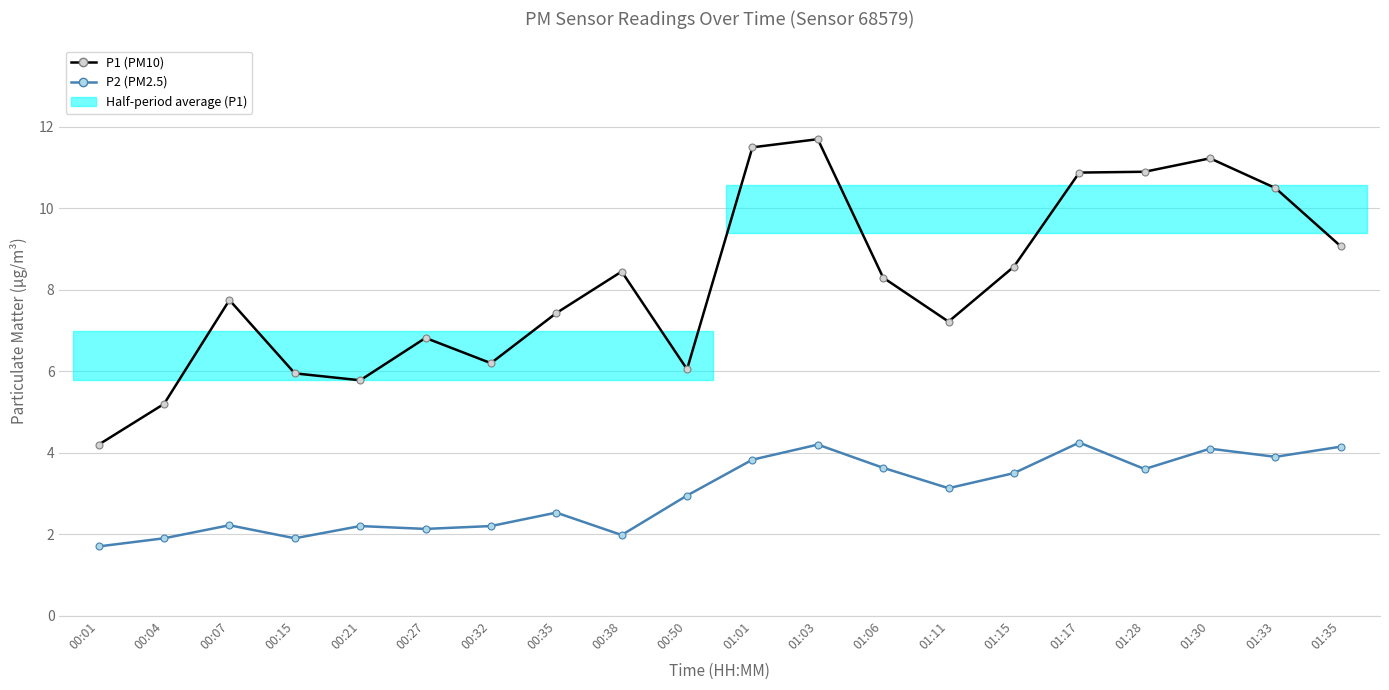

At which category does the chart reach its peak across all series?

01:03